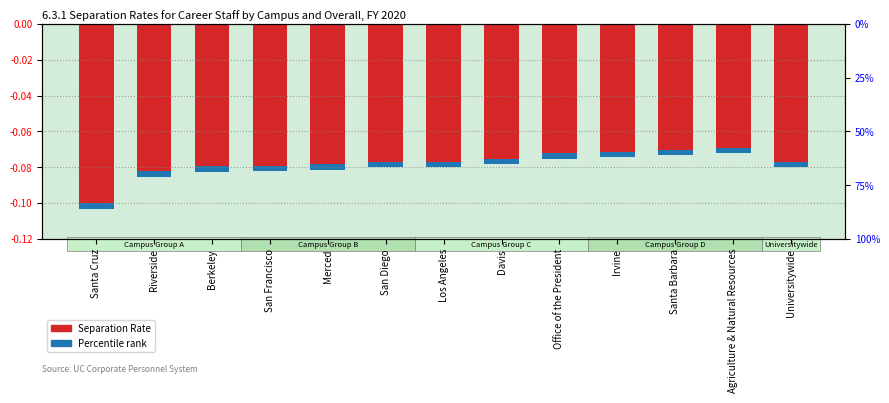

Rank the categories by value from highest to lowest.

Agriculture & Natural Resources, Santa Barbara, Irvine, Office of the President, Davis, Los Angeles, San Diego, Universitywide, Merced, San Francisco, Berkeley, Riverside, Santa Cruz